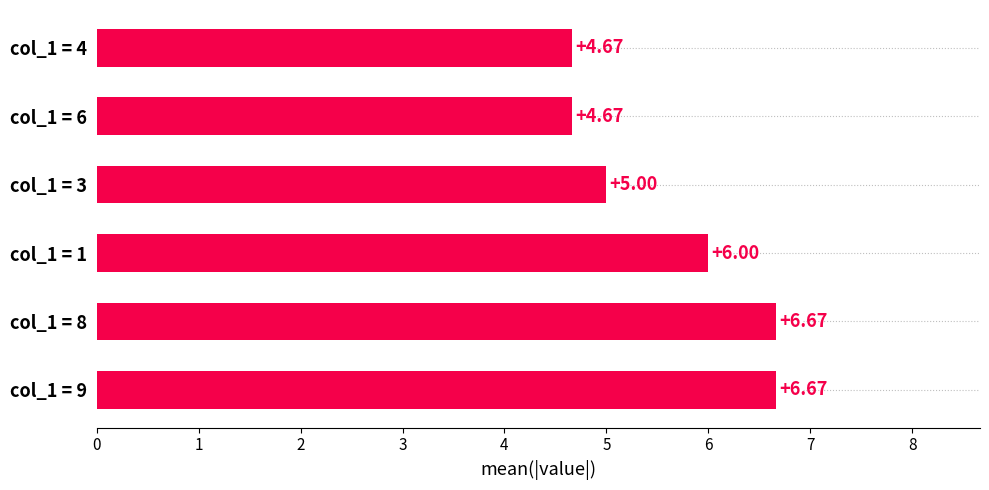

How many data points does each series have?

6